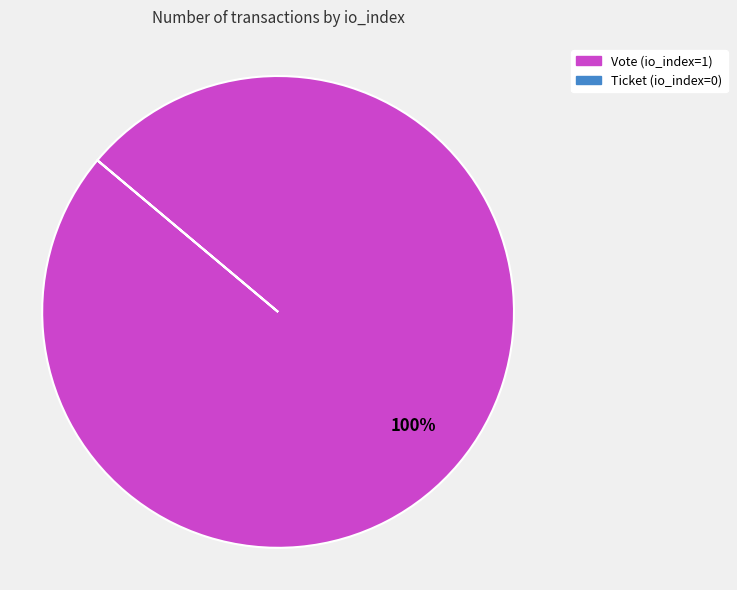

To the nearest percent, what percentage of the pie is Vote (io_index=1)?

100%